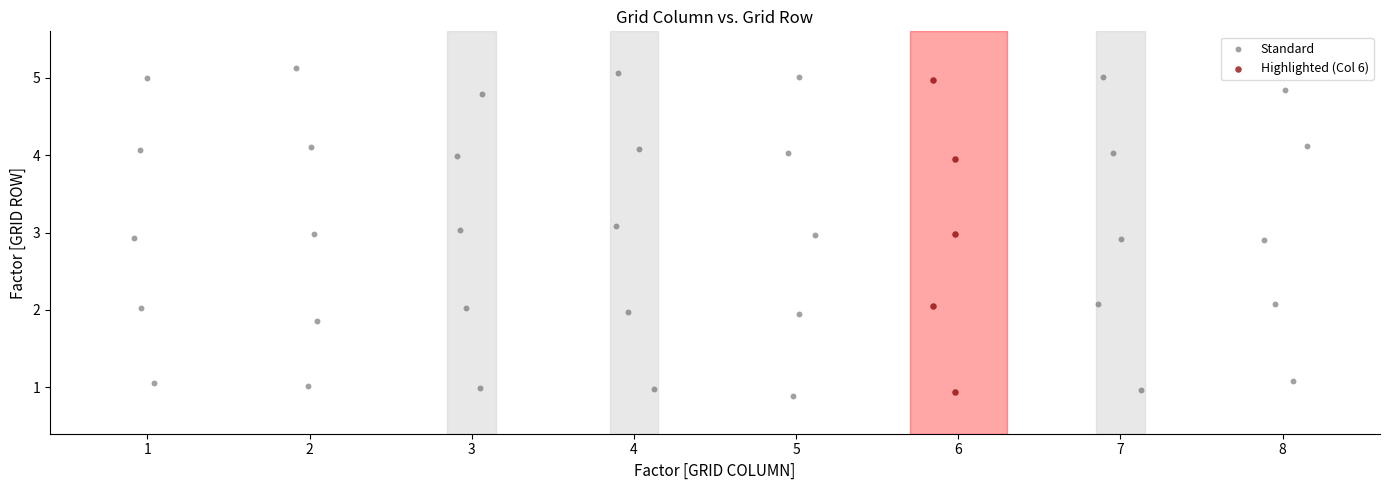

Which series has the largest Y range (max minus min)?

Standard